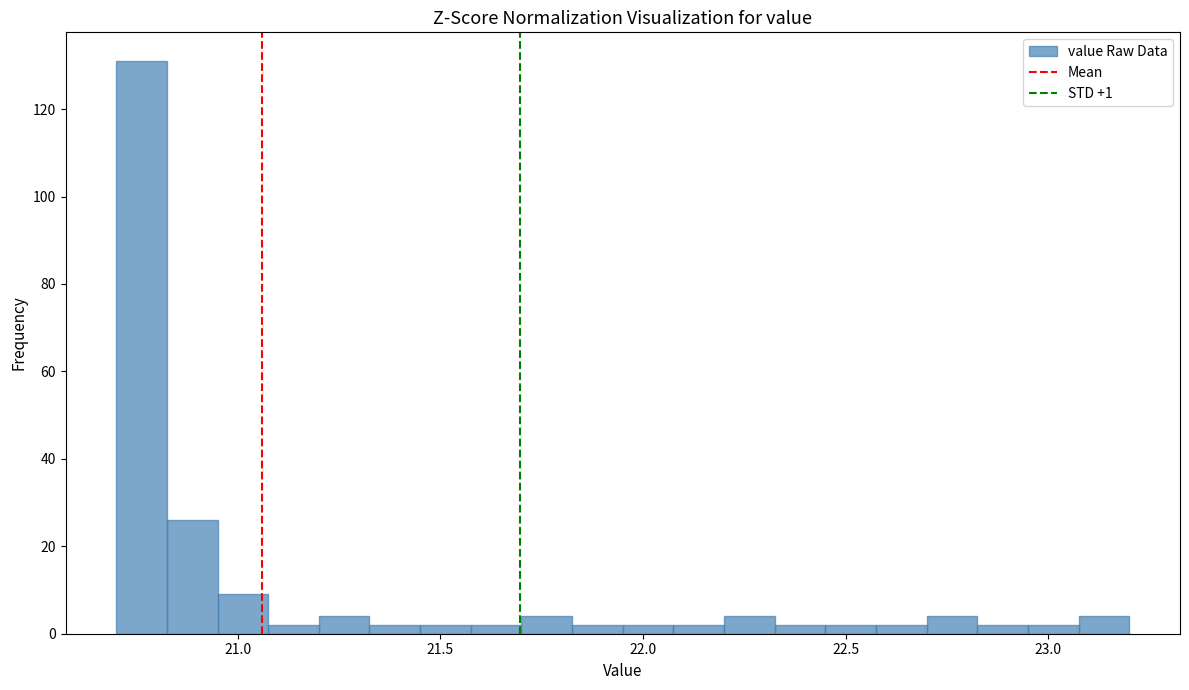

Read against the x-axis, roughly where is the centre of the tallest bar?

20.75